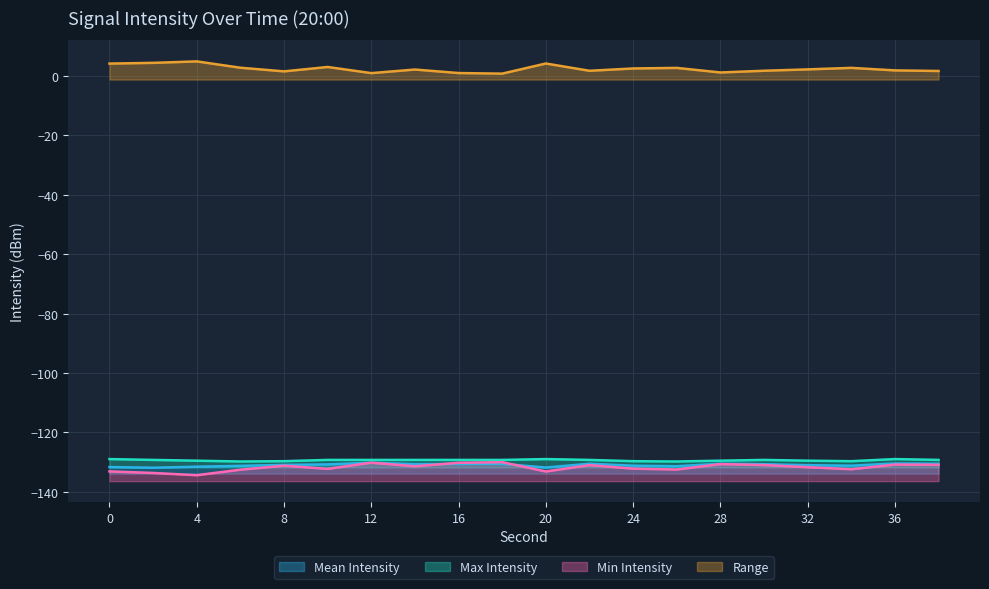

Where is the first local maximum for intensity(dBm)_mean?

12